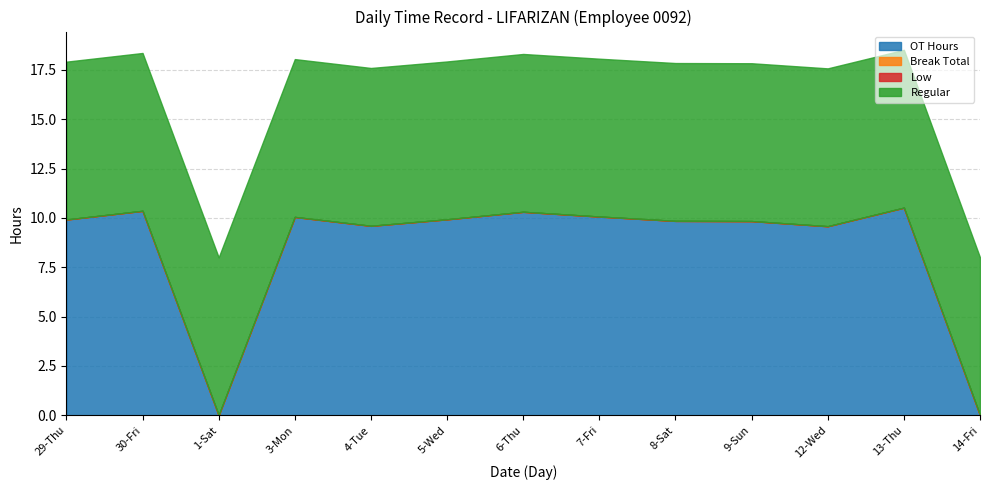

Which series has the widest spread of values?

OT Hours